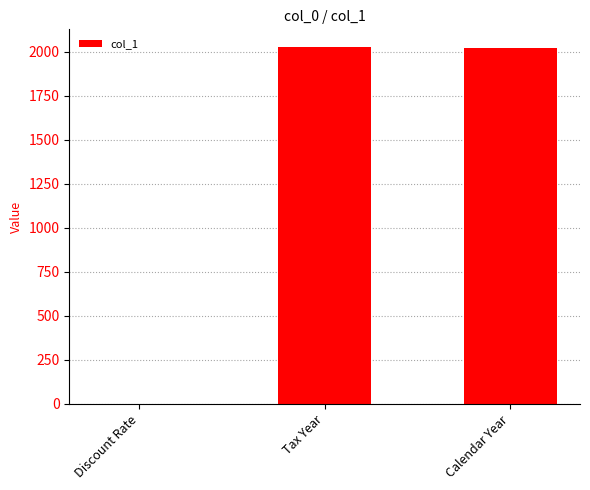

How many categories are shown in the chart?

3